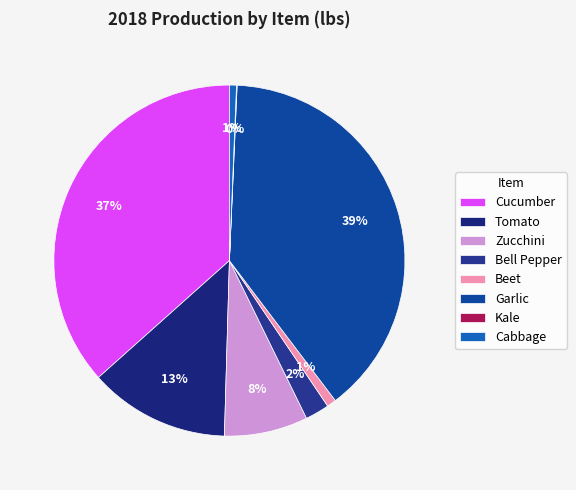

Rank the categories by value from highest to lowest.

Garlic, Cucumber, Tomato, Zucchini, Bell Pepper, Beet, Cabbage, Kale